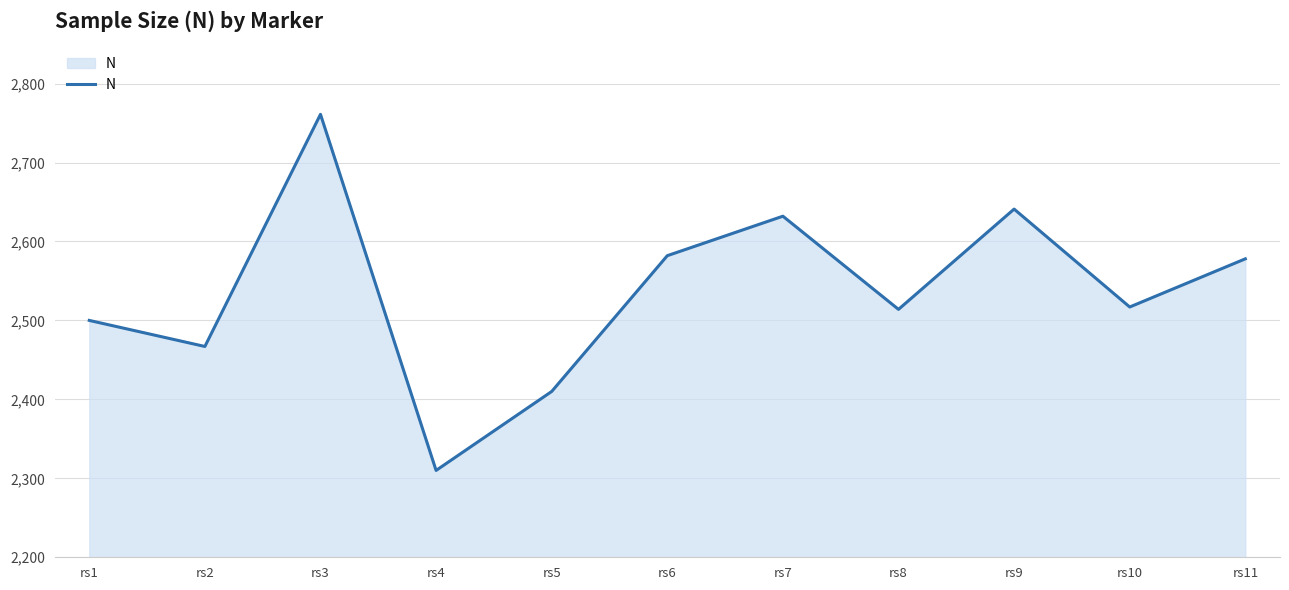

At which label is the value closest to 2535?

rs10